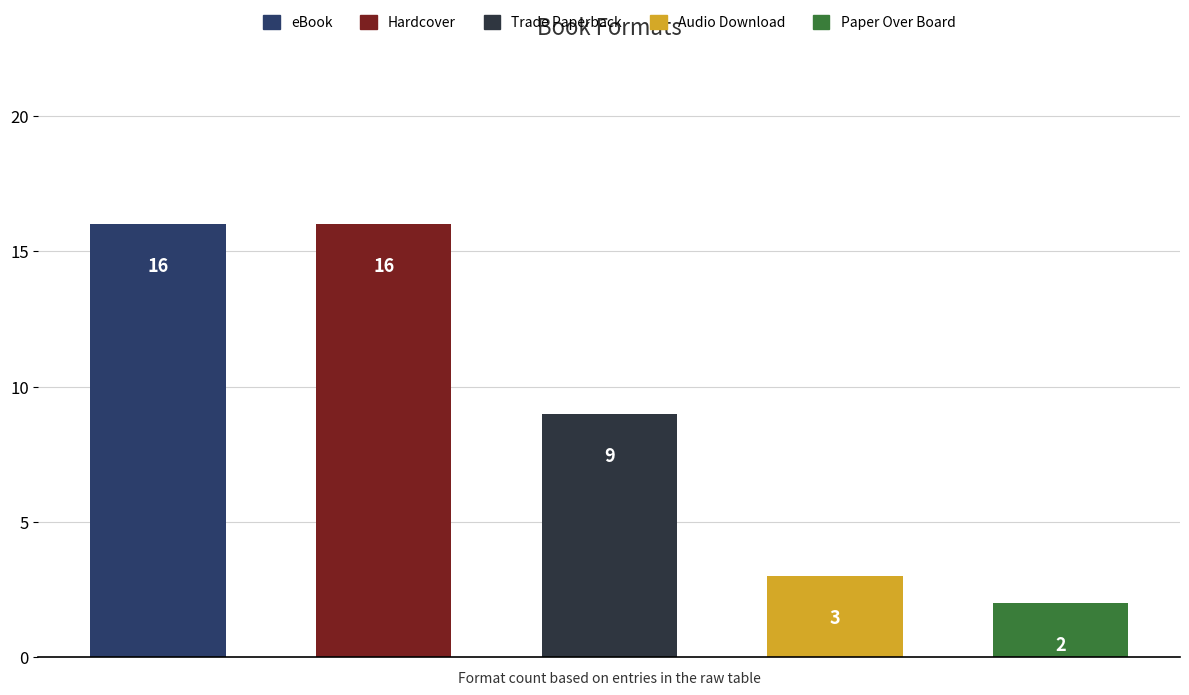

What is the difference between the values at Paper Over Board and Hardcover?

14